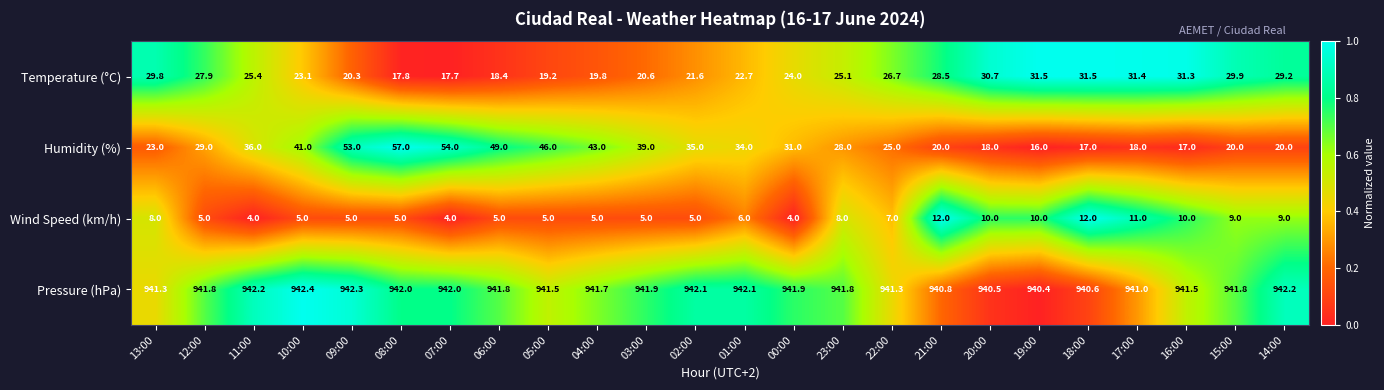

Read the Temperature (°C) value at 08:00.

17.8